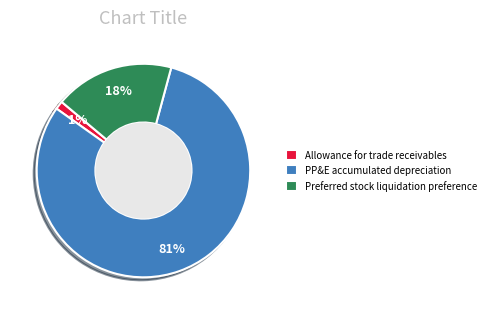

How many segments does this pie chart have?

3